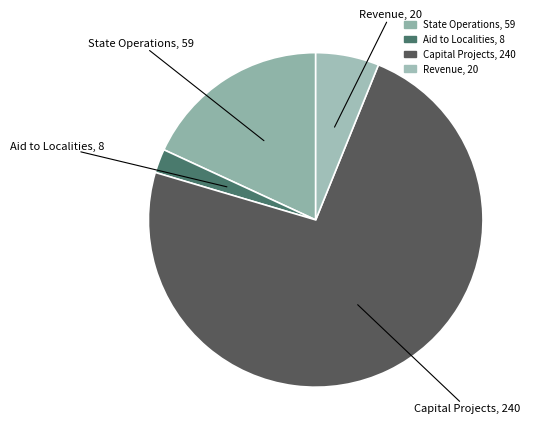

Which has a higher value, Capital Projects or Revenue?

Capital Projects